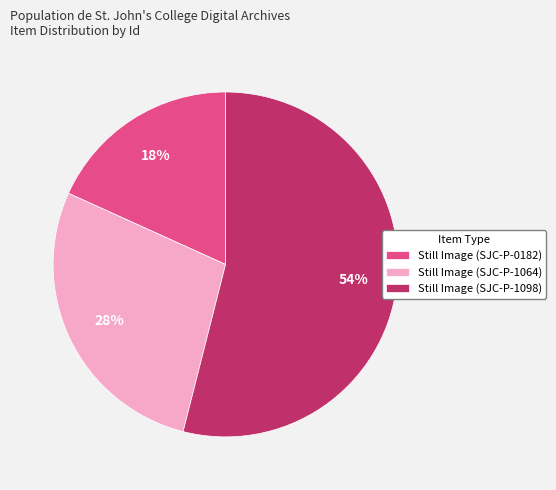

Is the sum of Still Image (SJC-P-1098) and Still Image (SJC-P-1064) greater than half?

Yes